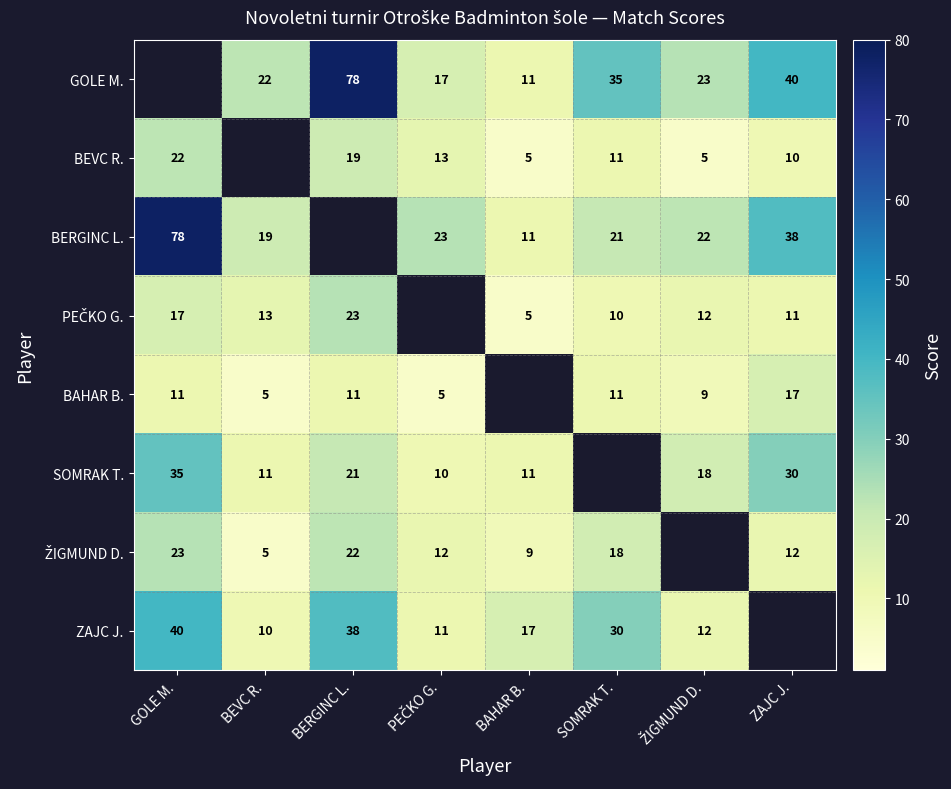

What is the smallest value displayed?

5.0